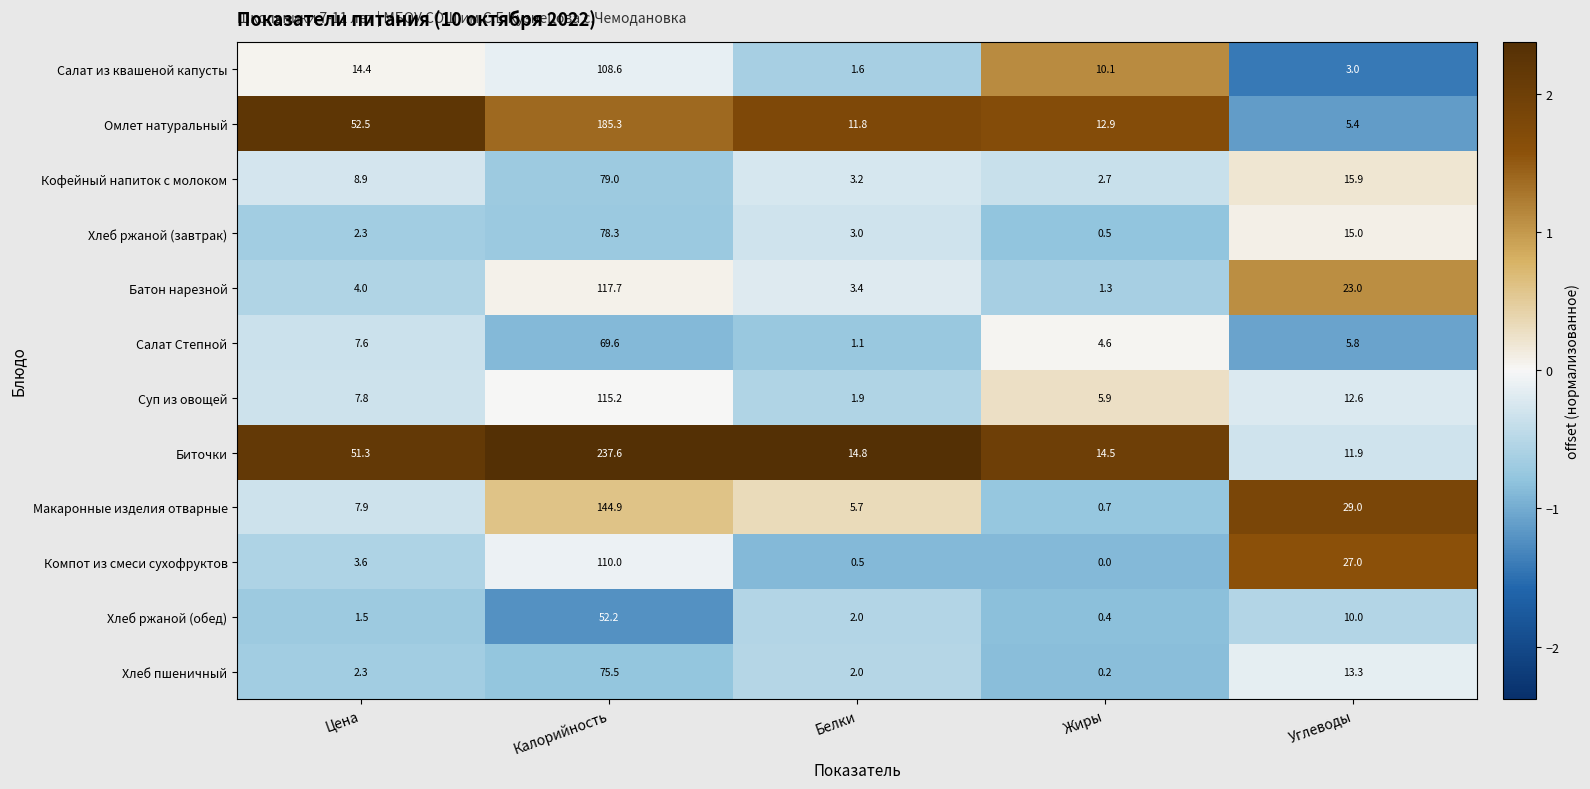

What is the sum of all Макаронные изделия отварные values?

188.2